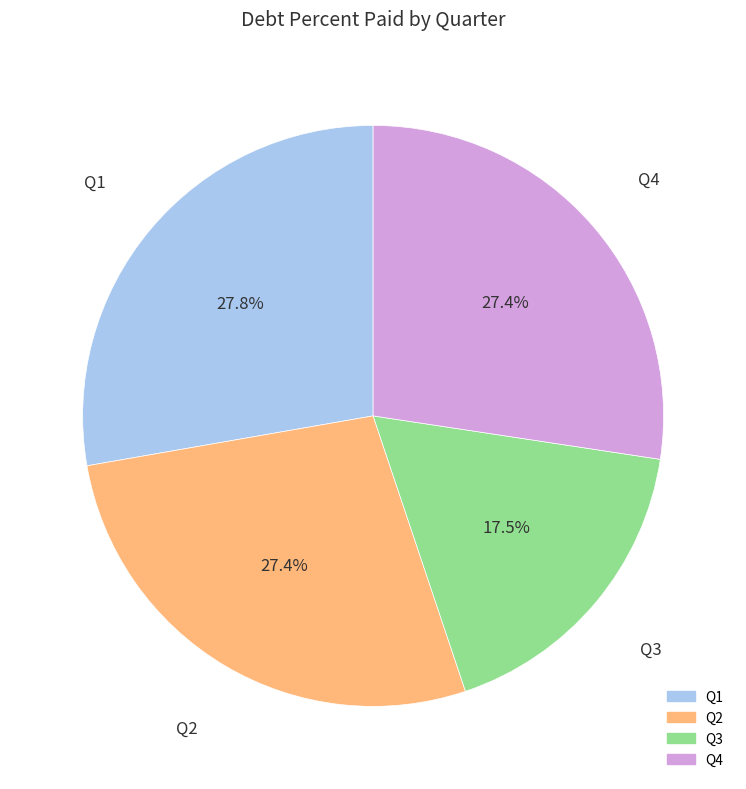

What is the smallest slice in the pie chart?

Q3